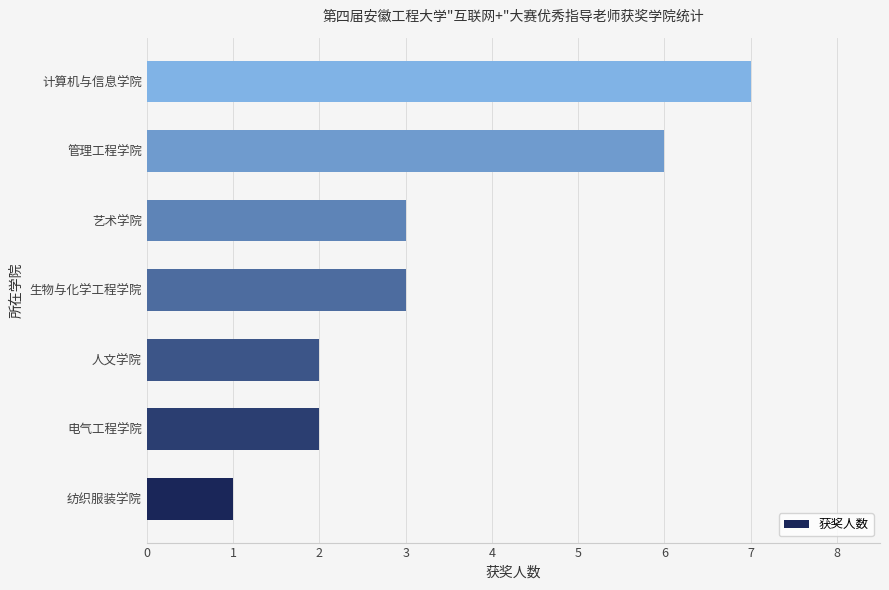

Reading top to bottom, what are all the values shown in this chart?

计算机与信息学院=7	管理工程学院=6	艺术学院=3	生物与化学工程学院=3	人文学院=2	电气工程学院=2	纺织服装学院=1